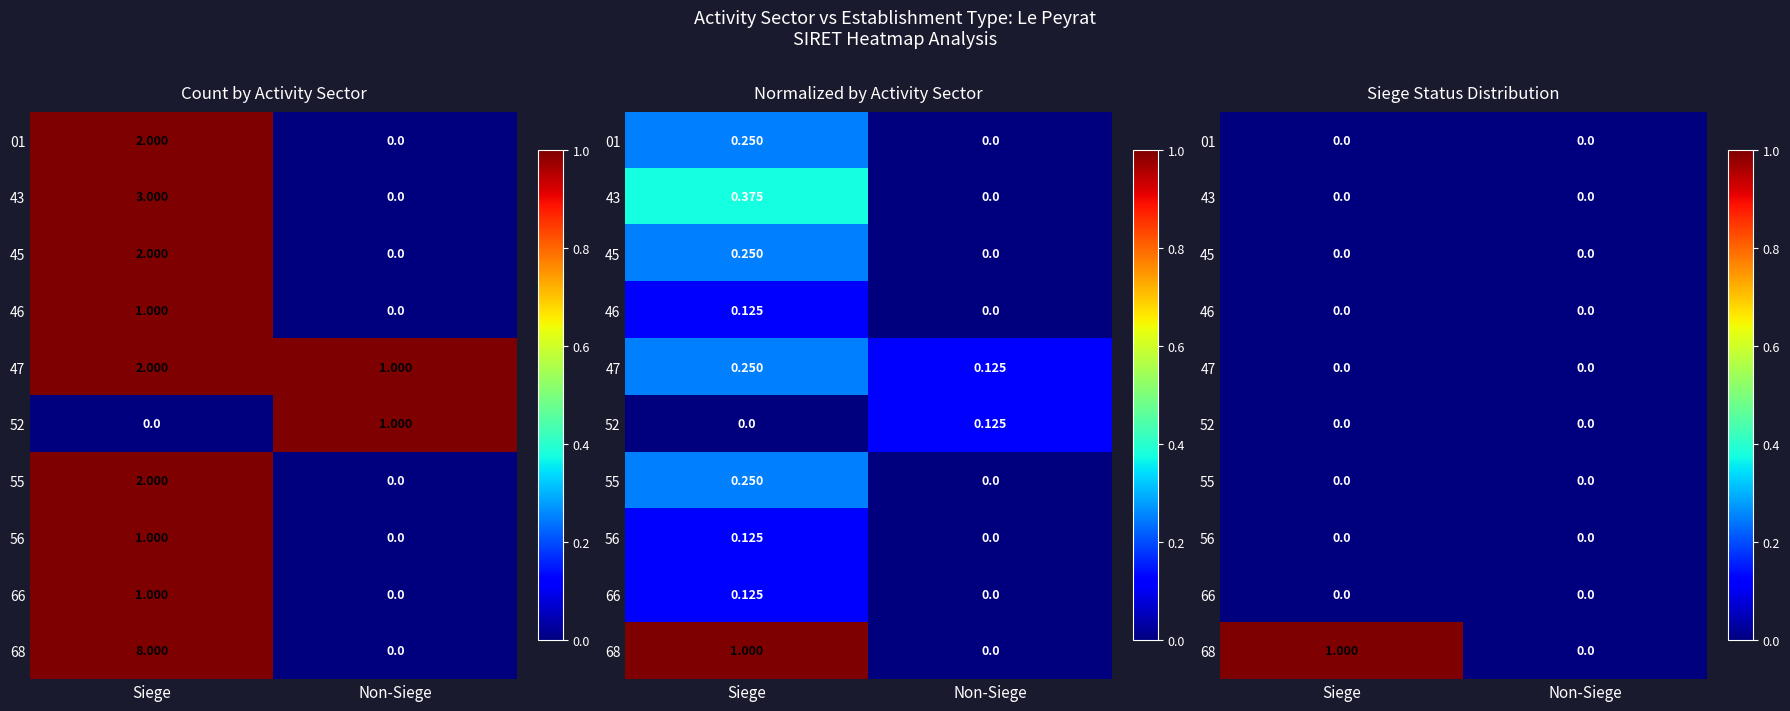

True or false: 55 has a value of 0 at Siege.

True